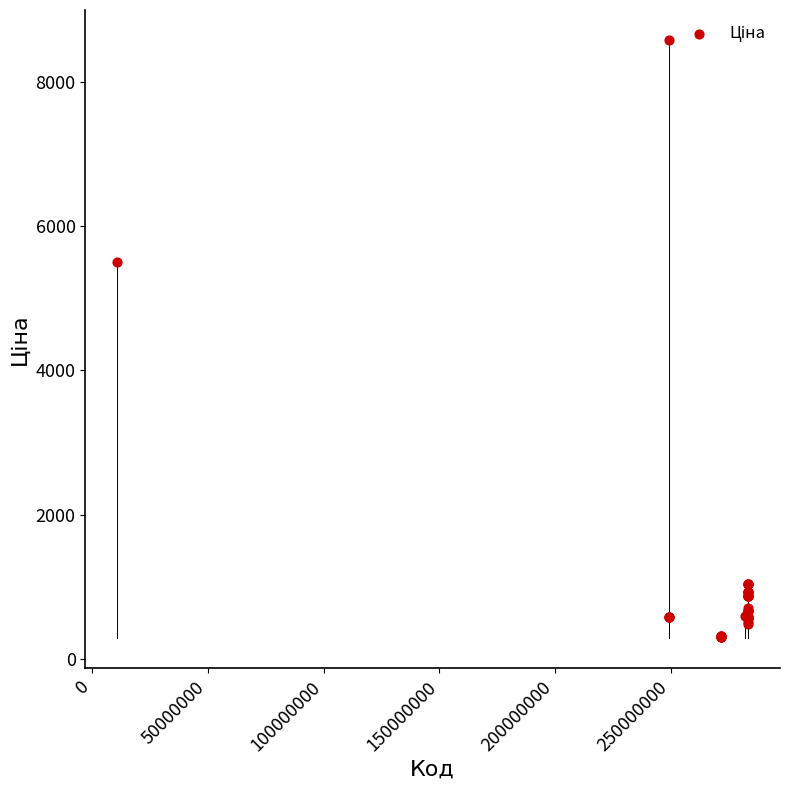

What Y value in the scatter plot is closest to 4440?

5497.3